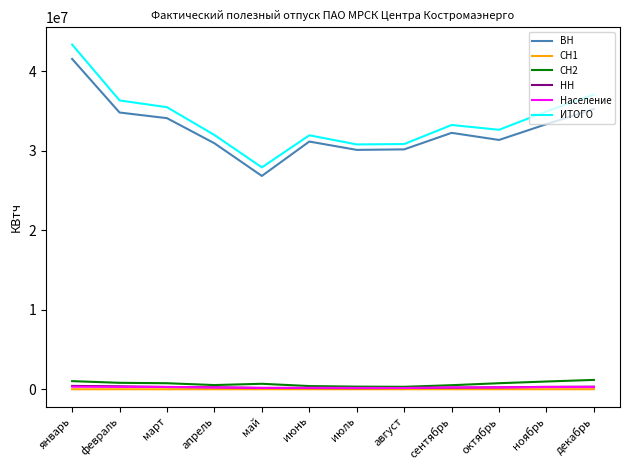

What is the total value across all series at январь?

86748794